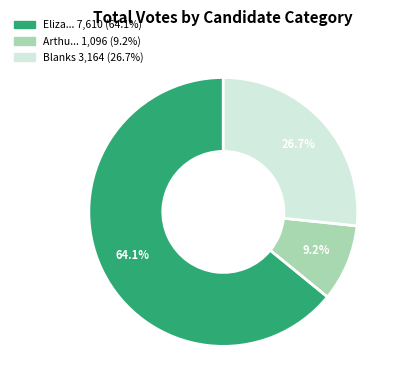

To the nearest percent, what is the average slice percentage?

33%